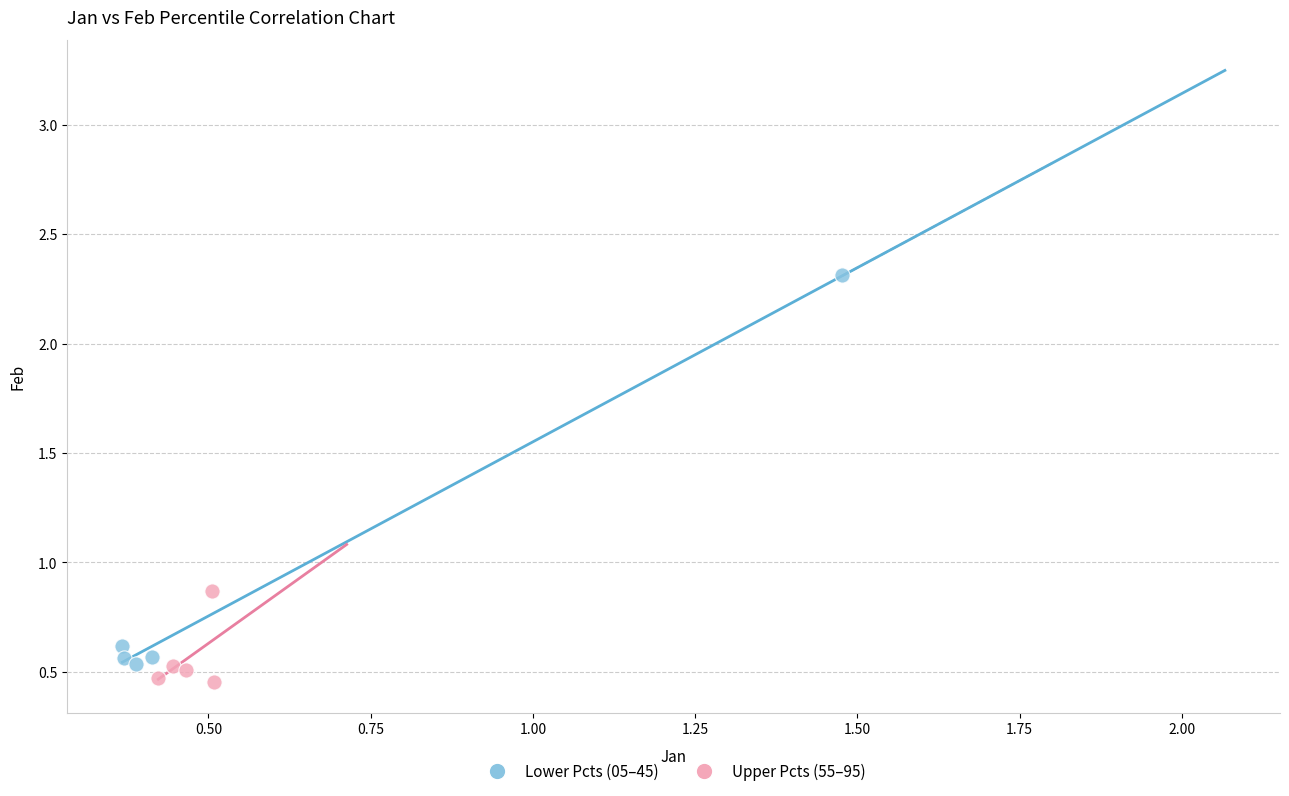

Which series contains the highest Y value?

Lower Pcts (05–45)